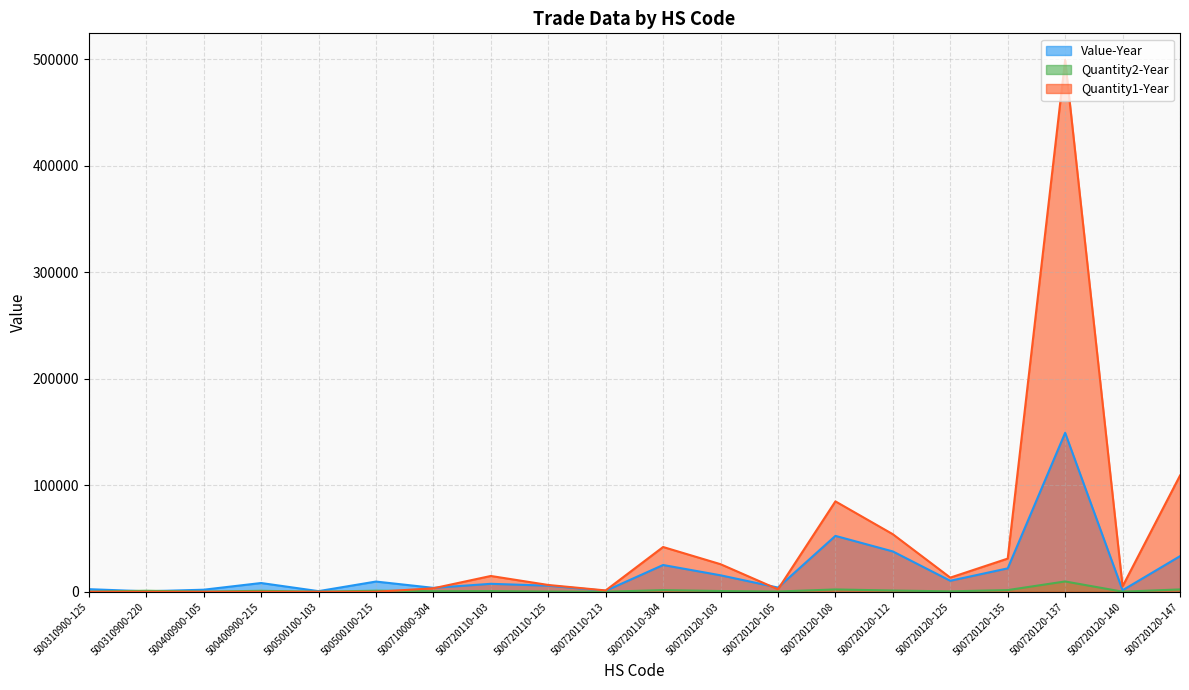

How many lines are shown in the chart?

3